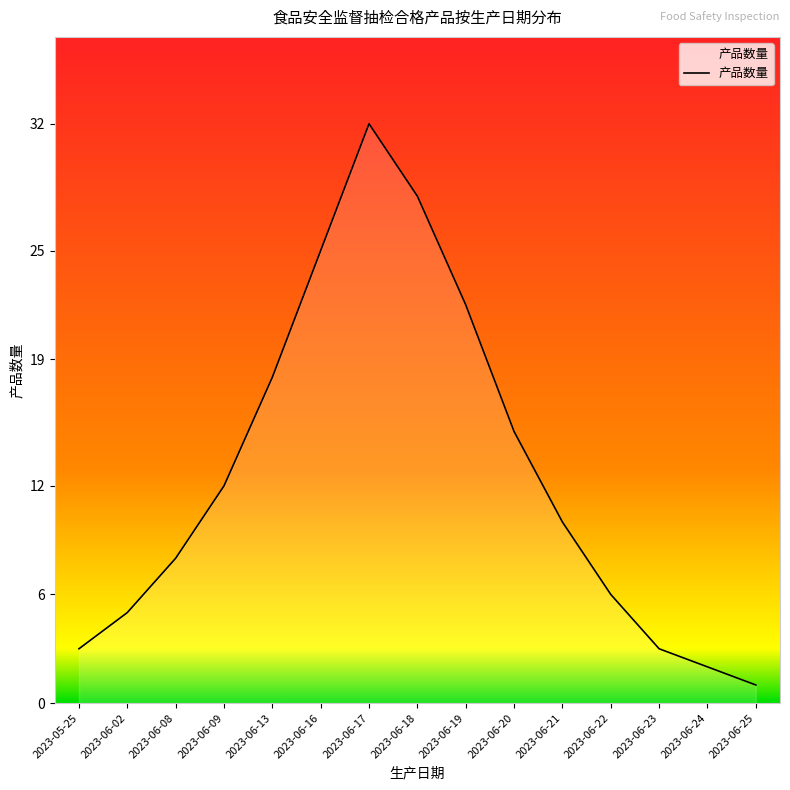

True or false: the data shows 44 at 2023-06-18.

False